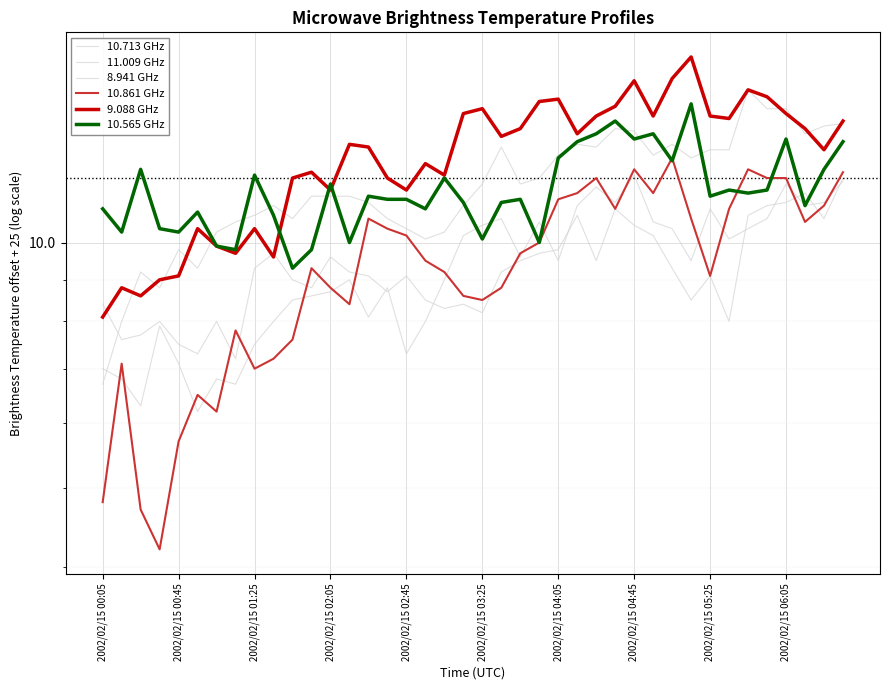

How many data points does each series have?

40